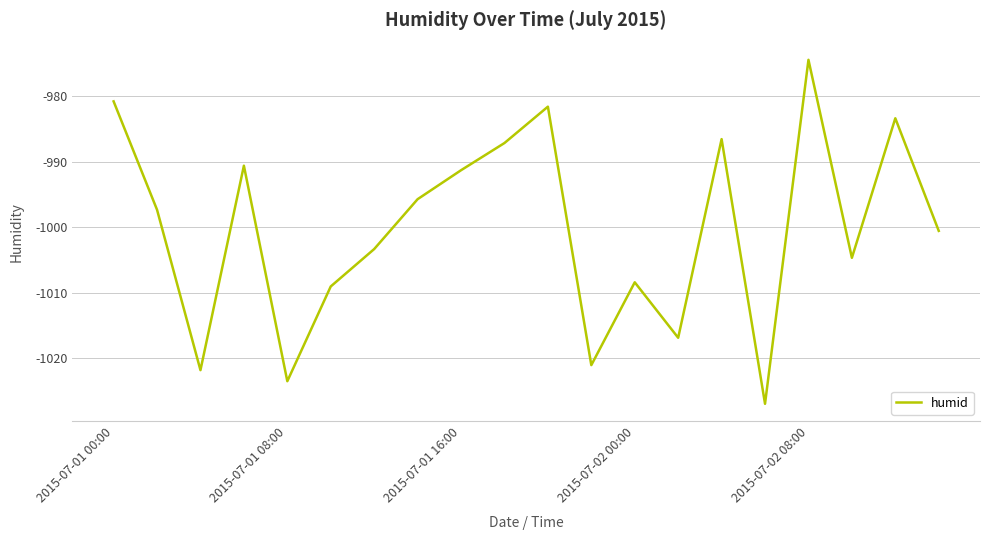

What is the greatest value displayed?

-974.4